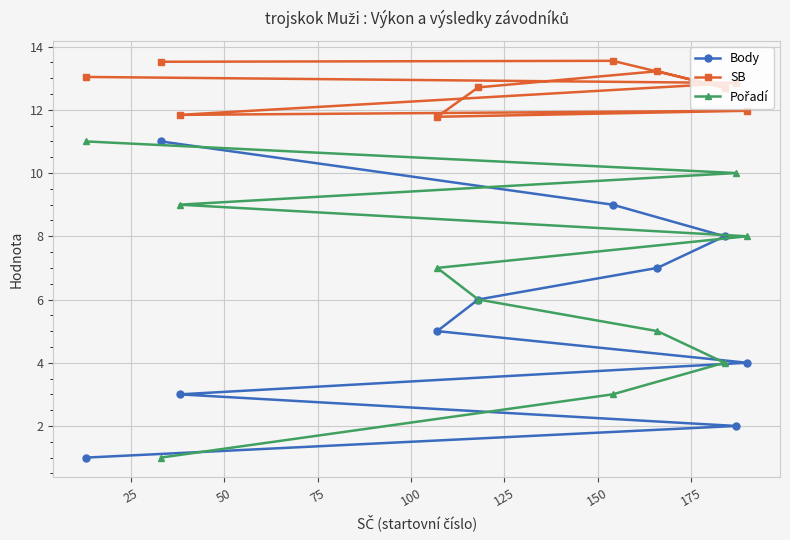

True or false: Pořadí and SB cross at least once.

False